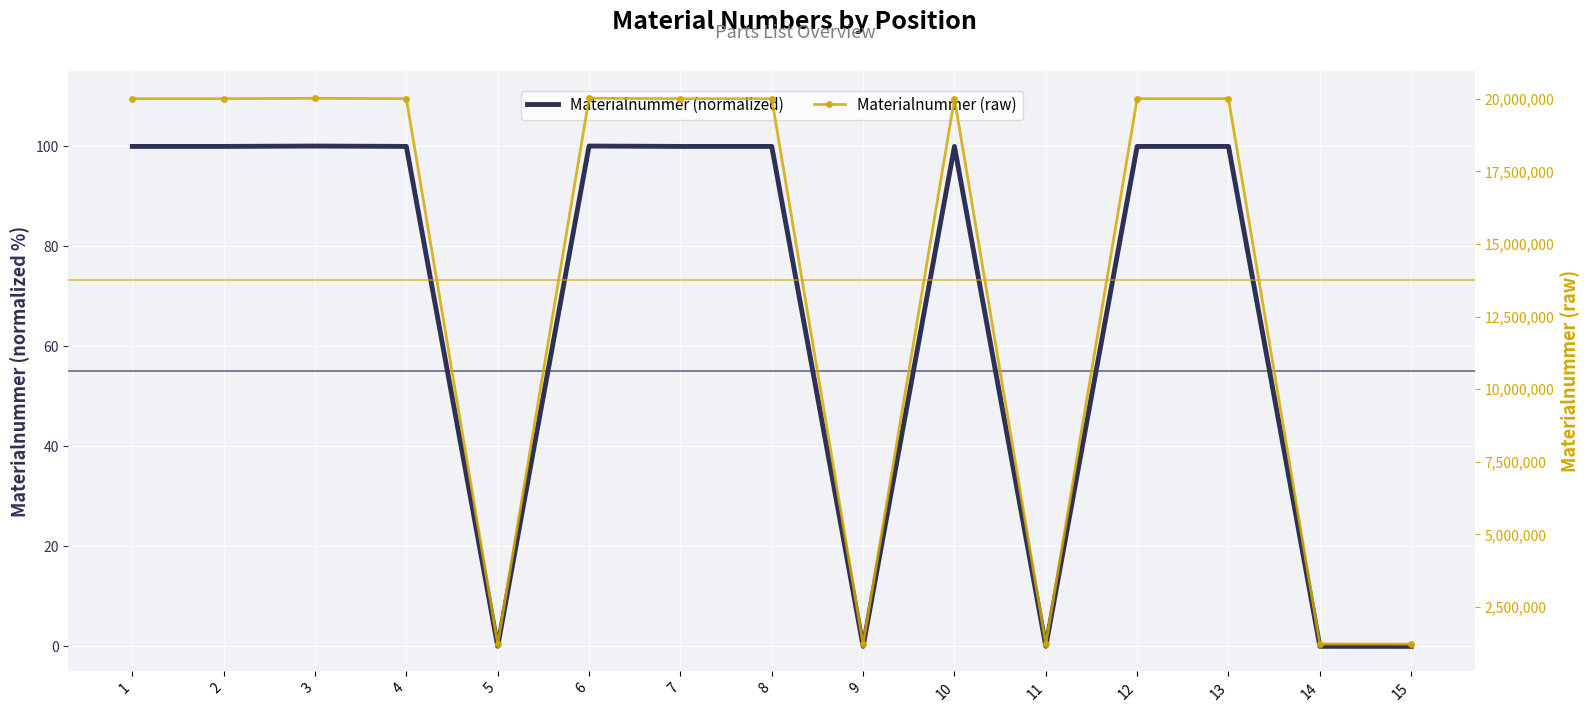

Reading left to right, transcribe all the data shown in this chart.

Materialnummer (normalized): 1=99.9	2=99.9	3=100.0	4=99.9	5=0.0	6=100.0	7=99.9	8=99.9	9=0.0	10=99.9	11=0.0	12=99.9	13=99.9	14=0.0	15=0.0
Materialnummer (raw): 1=20002936.0	2=20002938.0	3=20017104.0	4=20003159.0	5=1225145.0	6=20017102.0	7=20002942.0	8=20002944.0	9=1222372.0	10=20002945.0	11=1223784.0	12=20002949.0	13=20002951.0	14=1223503.0	15=1220208.0